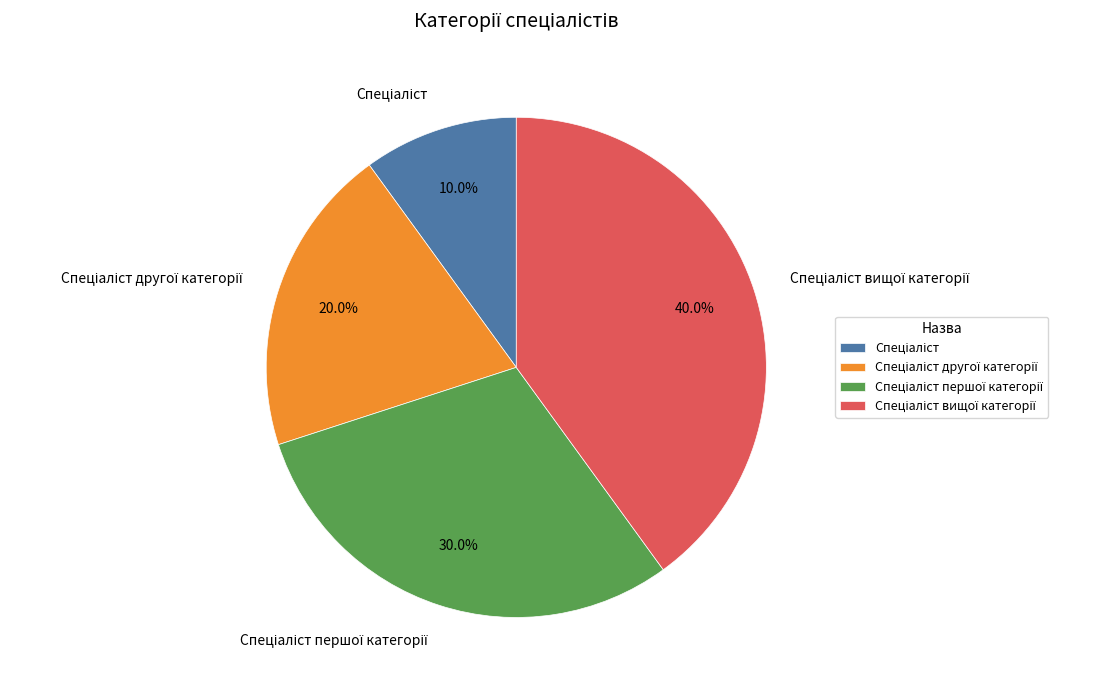

Is there any slice that represents more than half of the pie?

No